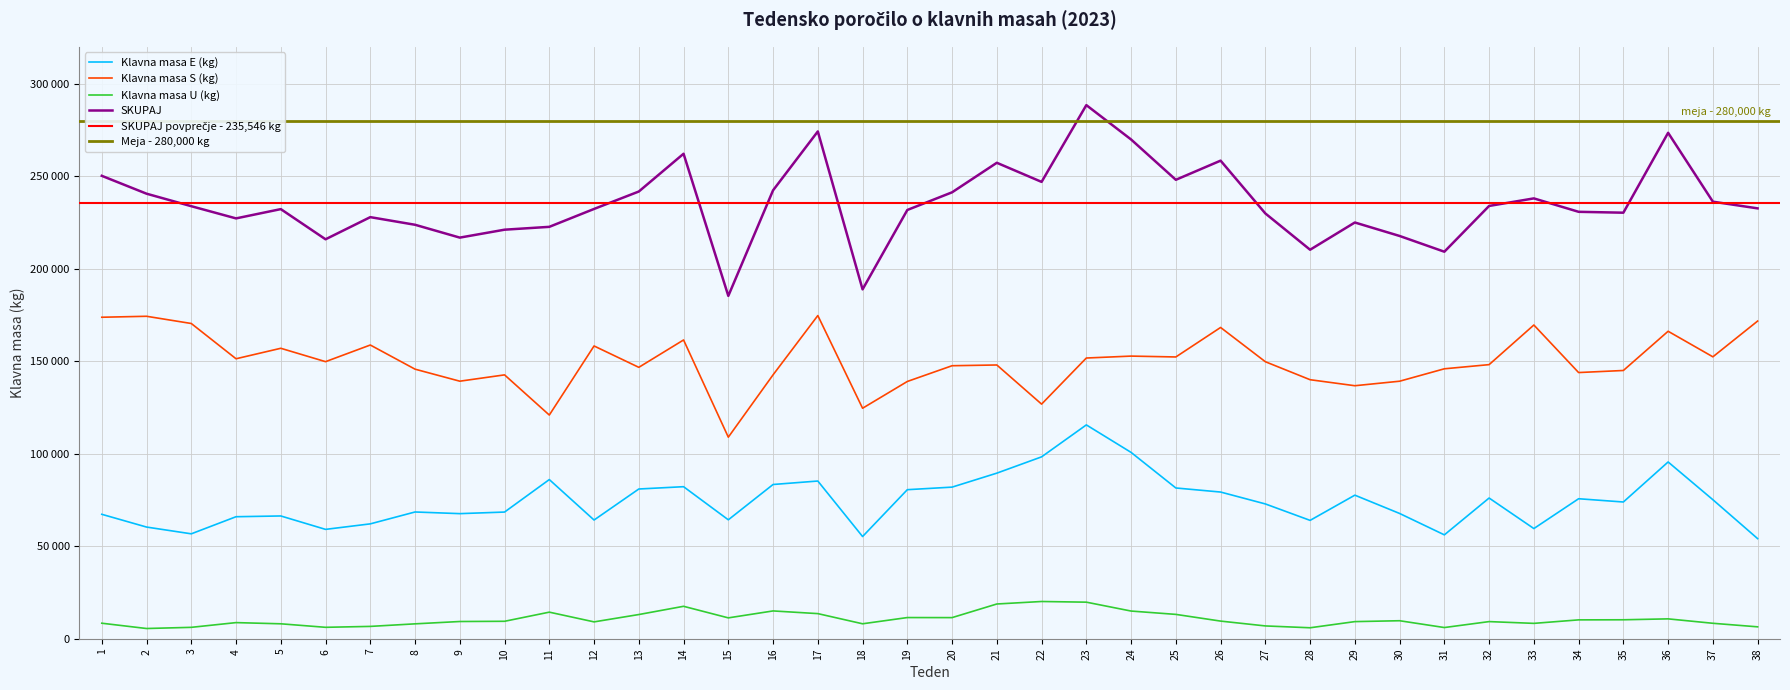

What is the maximum value for Klavna masa S (kg)?

174765